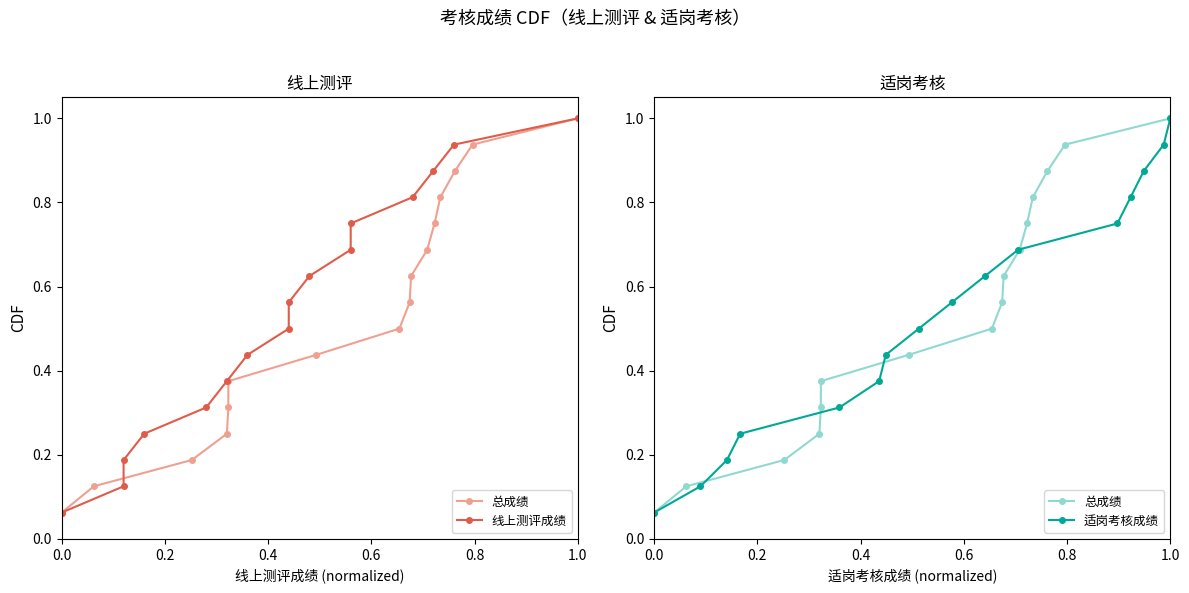

True or false: 适岗考核成绩 has more than 0 points higher than both neighbors.

False